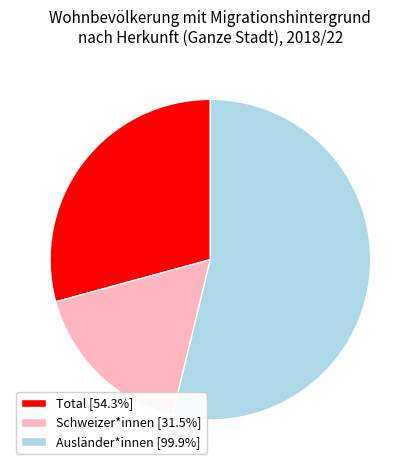

Is there a majority slice in this chart?

Yes